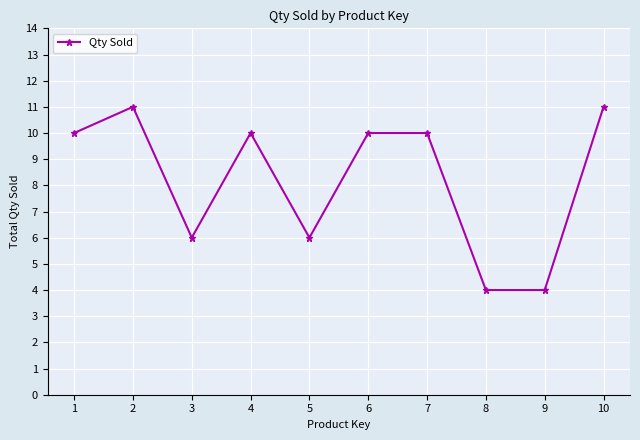

Is it true that the value at 4 is 14?

False